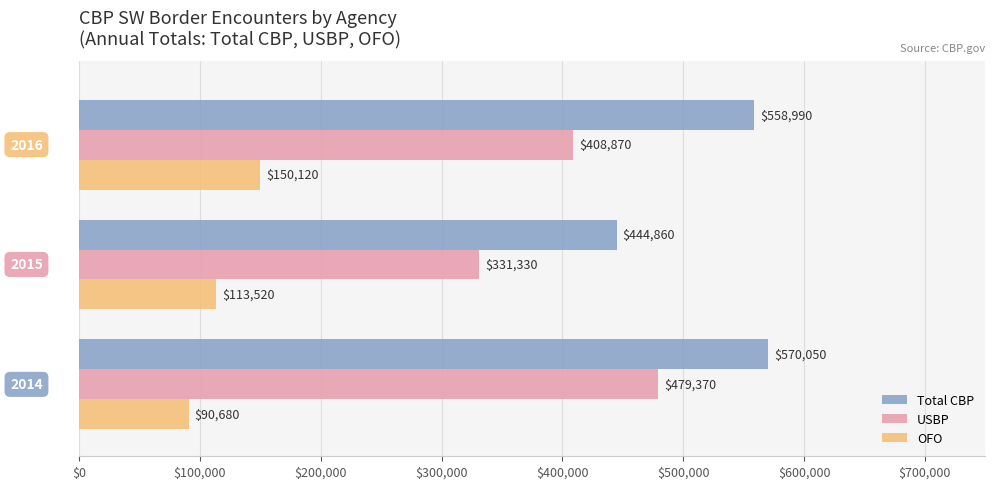

What is the sum of all USBP values?

1219570